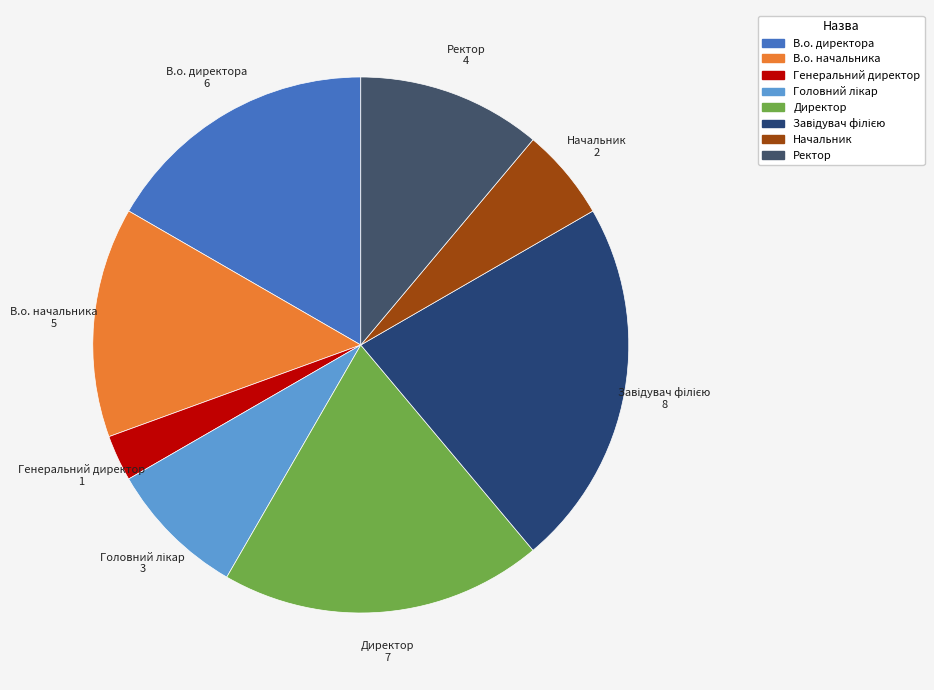

Does Начальник account for over 50% of the chart?

No